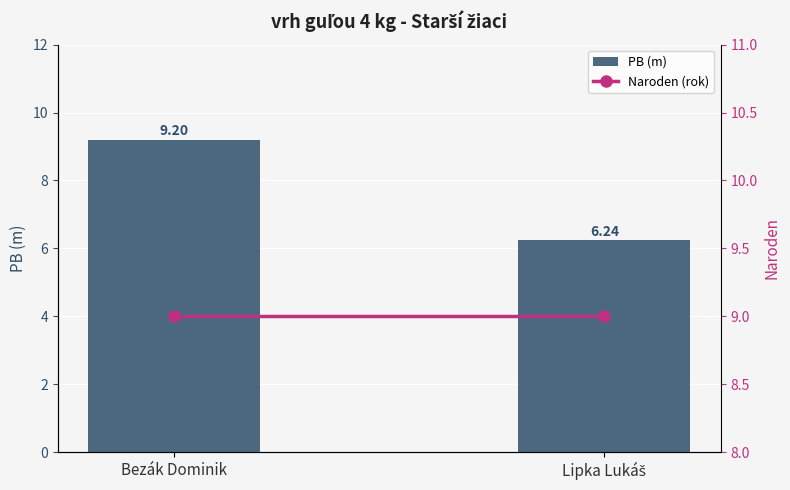

What is the average value of the PB (m) series?

7.7